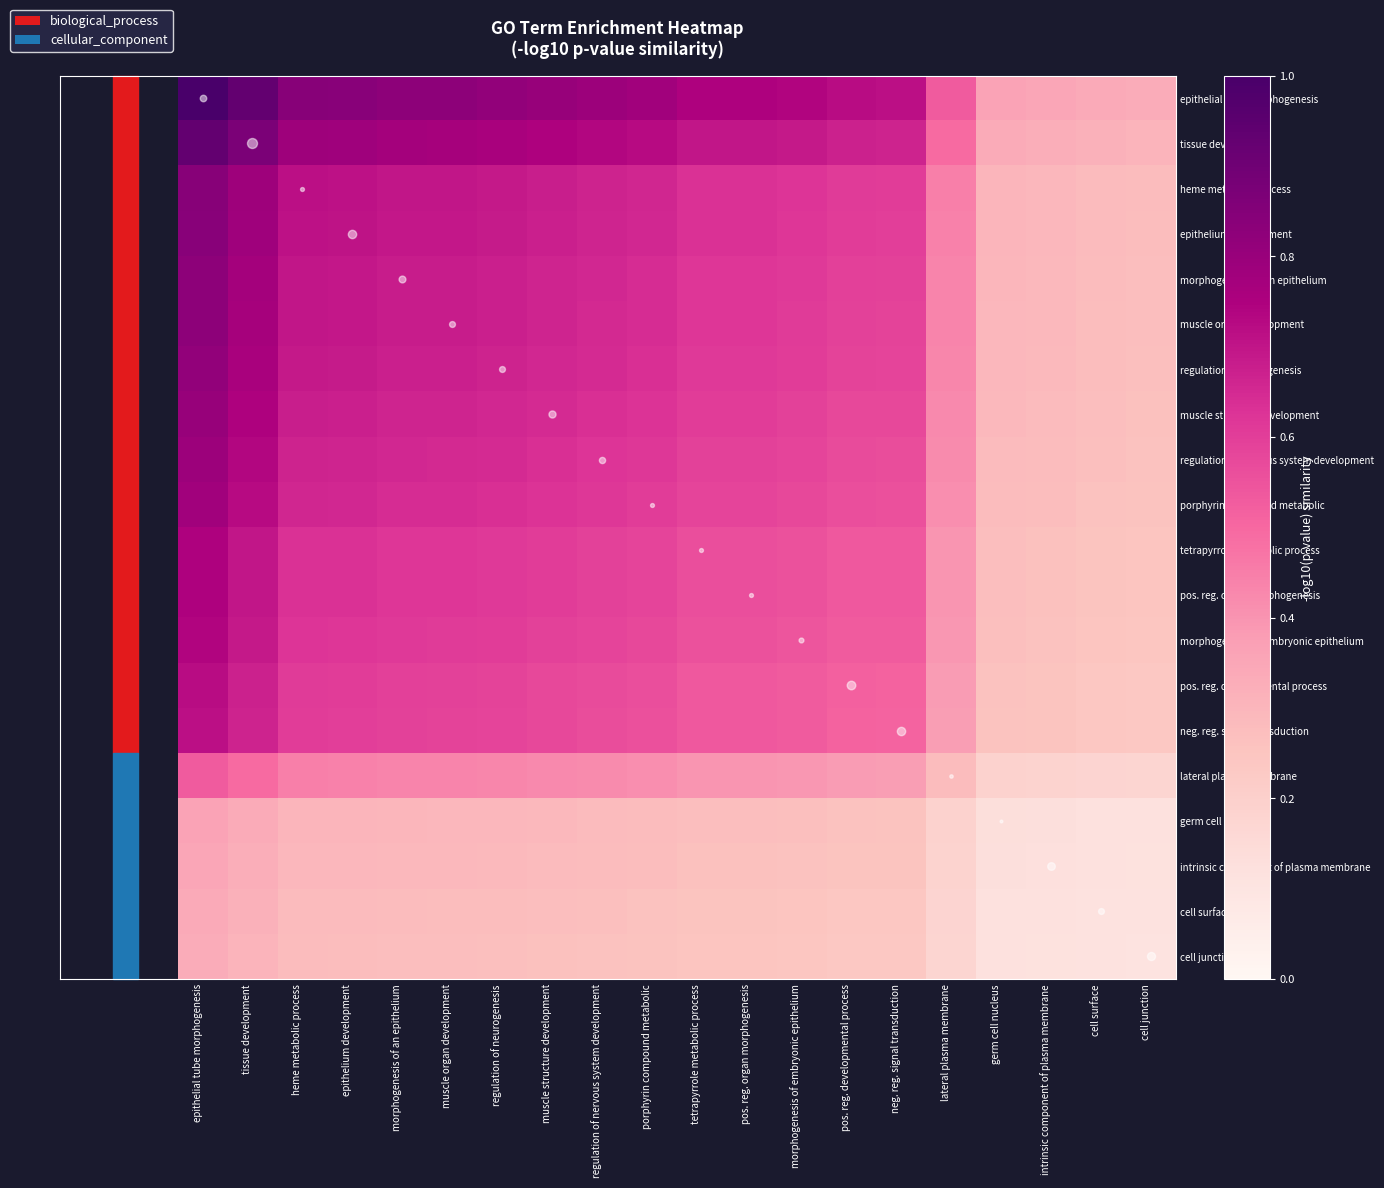

Reading left to right, transcribe all the data shown in this chart.

epithelial tube morphogenesis: epithelial tube morphogenesis=1.0	tissue development=0.9	heme metabolic process=0.8	epithelium development=0.8	morphogenesis of an epithelium=0.8	muscle organ development=0.8	regulation of neurogenesis=0.8	muscle structure development=0.8	regulation of nervous system development=0.8	porphyrin compound metabolic=0.8	tetrapyrrole metabolic process=0.7	pos. reg. organ morphogenesis=0.7	morphogenesis of embryonic epithelium=0.7	pos. reg. developmental process=0.7	neg. reg. signal transduction=0.7	lateral plasma membrane=0.5	germ cell nucleus=0.4	intrinsic component of plasma membrane=0.4	cell surface=0.3	cell junction=0.3
tissue development: epithelial tube morphogenesis=0.9	tissue development=0.9	heme metabolic process=0.8	epithelium development=0.8	morphogenesis of an epithelium=0.8	muscle organ development=0.8	regulation of neurogenesis=0.8	muscle structure development=0.7	regulation of nervous system development=0.7	porphyrin compound metabolic=0.7	tetrapyrrole metabolic process=0.7	pos. reg. organ morphogenesis=0.7	morphogenesis of embryonic epithelium=0.7	pos. reg. developmental process=0.7	neg. reg. signal transduction=0.7	lateral plasma membrane=0.5	germ cell nucleus=0.3	intrinsic component of plasma membrane=0.3	cell surface=0.3	cell junction=0.3
heme metabolic process: epithelial tube morphogenesis=0.8	tissue development=0.8	heme metabolic process=0.7	epithelium development=0.7	morphogenesis of an epithelium=0.7	muscle organ development=0.7	regulation of neurogenesis=0.7	muscle structure development=0.7	regulation of nervous system development=0.7	porphyrin compound metabolic=0.7	tetrapyrrole metabolic process=0.6	pos. reg. organ morphogenesis=0.6	morphogenesis of embryonic epithelium=0.6	pos. reg. developmental process=0.6	neg. reg. signal transduction=0.6	lateral plasma membrane=0.4	germ cell nucleus=0.3	intrinsic component of plasma membrane=0.3	cell surface=0.3	cell junction=0.3
epithelium development: epithelial tube morphogenesis=0.8	tissue development=0.8	heme metabolic process=0.7	epithelium development=0.7	morphogenesis of an epithelium=0.7	muscle organ development=0.7	regulation of neurogenesis=0.7	muscle structure development=0.7	regulation of nervous system development=0.7	porphyrin compound metabolic=0.7	tetrapyrrole metabolic process=0.6	pos. reg. organ morphogenesis=0.6	morphogenesis of embryonic epithelium=0.6	pos. reg. developmental process=0.6	neg. reg. signal transduction=0.6	lateral plasma membrane=0.4	germ cell nucleus=0.3	intrinsic component of plasma membrane=0.3	cell surface=0.3	cell junction=0.3
morphogenesis of an epithelium: epithelial tube morphogenesis=0.8	tissue development=0.8	heme metabolic process=0.7	epithelium development=0.7	morphogenesis of an epithelium=0.7	muscle organ development=0.7	regulation of neurogenesis=0.7	muscle structure development=0.7	regulation of nervous system development=0.7	porphyrin compound metabolic=0.6	tetrapyrrole metabolic process=0.6	pos. reg. organ morphogenesis=0.6	morphogenesis of embryonic epithelium=0.6	pos. reg. developmental process=0.6	neg. reg. signal transduction=0.6	lateral plasma membrane=0.4	germ cell nucleus=0.3	intrinsic component of plasma membrane=0.3	cell surface=0.3	cell junction=0.3
muscle organ development: epithelial tube morphogenesis=0.8	tissue development=0.8	heme metabolic process=0.7	epithelium development=0.7	morphogenesis of an epithelium=0.7	muscle organ development=0.7	regulation of neurogenesis=0.7	muscle structure development=0.7	regulation of nervous system development=0.7	porphyrin compound metabolic=0.6	tetrapyrrole metabolic process=0.6	pos. reg. organ morphogenesis=0.6	morphogenesis of embryonic epithelium=0.6	pos. reg. developmental process=0.6	neg. reg. signal transduction=0.6	lateral plasma membrane=0.4	germ cell nucleus=0.3	intrinsic component of plasma membrane=0.3	cell surface=0.3	cell junction=0.3
regulation of neurogenesis: epithelial tube morphogenesis=0.8	tissue development=0.8	heme metabolic process=0.7	epithelium development=0.7	morphogenesis of an epithelium=0.7	muscle organ development=0.7	regulation of neurogenesis=0.7	muscle structure development=0.7	regulation of nervous system development=0.6	porphyrin compound metabolic=0.6	tetrapyrrole metabolic process=0.6	pos. reg. organ morphogenesis=0.6	morphogenesis of embryonic epithelium=0.6	pos. reg. developmental process=0.6	neg. reg. signal transduction=0.6	lateral plasma membrane=0.4	germ cell nucleus=0.3	intrinsic component of plasma membrane=0.3	cell surface=0.3	cell junction=0.3
muscle structure development: epithelial tube morphogenesis=0.8	tissue development=0.7	heme metabolic process=0.7	epithelium development=0.7	morphogenesis of an epithelium=0.7	muscle organ development=0.7	regulation of neurogenesis=0.7	muscle structure development=0.6	regulation of nervous system development=0.6	porphyrin compound metabolic=0.6	tetrapyrrole metabolic process=0.6	pos. reg. organ morphogenesis=0.6	morphogenesis of embryonic epithelium=0.6	pos. reg. developmental process=0.6	neg. reg. signal transduction=0.6	lateral plasma membrane=0.4	germ cell nucleus=0.3	intrinsic component of plasma membrane=0.3	cell surface=0.3	cell junction=0.3
regulation of nervous system development: epithelial tube morphogenesis=0.8	tissue development=0.7	heme metabolic process=0.7	epithelium development=0.7	morphogenesis of an epithelium=0.7	muscle organ development=0.7	regulation of neurogenesis=0.6	muscle structure development=0.6	regulation of nervous system development=0.6	porphyrin compound metabolic=0.6	tetrapyrrole metabolic process=0.6	pos. reg. organ morphogenesis=0.6	morphogenesis of embryonic epithelium=0.6	pos. reg. developmental process=0.6	neg. reg. signal transduction=0.6	lateral plasma membrane=0.4	germ cell nucleus=0.3	intrinsic component of plasma membrane=0.3	cell surface=0.3	cell junction=0.3
porphyrin compound metabolic: epithelial tube morphogenesis=0.8	tissue development=0.7	heme metabolic process=0.7	epithelium development=0.7	morphogenesis of an epithelium=0.6	muscle organ development=0.6	regulation of neurogenesis=0.6	muscle structure development=0.6	regulation of nervous system development=0.6	porphyrin compound metabolic=0.6	tetrapyrrole metabolic process=0.6	pos. reg. organ morphogenesis=0.6	morphogenesis of embryonic epithelium=0.6	pos. reg. developmental process=0.6	neg. reg. signal transduction=0.6	lateral plasma membrane=0.4	germ cell nucleus=0.3	intrinsic component of plasma membrane=0.3	cell surface=0.3	cell junction=0.3
tetrapyrrole metabolic process: epithelial tube morphogenesis=0.7	tissue development=0.7	heme metabolic process=0.6	epithelium development=0.6	morphogenesis of an epithelium=0.6	muscle organ development=0.6	regulation of neurogenesis=0.6	muscle structure development=0.6	regulation of nervous system development=0.6	porphyrin compound metabolic=0.6	tetrapyrrole metabolic process=0.6	pos. reg. organ morphogenesis=0.6	morphogenesis of embryonic epithelium=0.6	pos. reg. developmental process=0.5	neg. reg. signal transduction=0.5	lateral plasma membrane=0.4	germ cell nucleus=0.3	intrinsic component of plasma membrane=0.3	cell surface=0.3	cell junction=0.2
pos. reg. organ morphogenesis: epithelial tube morphogenesis=0.7	tissue development=0.7	heme metabolic process=0.6	epithelium development=0.6	morphogenesis of an epithelium=0.6	muscle organ development=0.6	regulation of neurogenesis=0.6	muscle structure development=0.6	regulation of nervous system development=0.6	porphyrin compound metabolic=0.6	tetrapyrrole metabolic process=0.6	pos. reg. organ morphogenesis=0.6	morphogenesis of embryonic epithelium=0.6	pos. reg. developmental process=0.5	neg. reg. signal transduction=0.5	lateral plasma membrane=0.4	germ cell nucleus=0.3	intrinsic component of plasma membrane=0.3	cell surface=0.3	cell junction=0.2
morphogenesis of embryonic epithelium: epithelial tube morphogenesis=0.7	tissue development=0.7	heme metabolic process=0.6	epithelium development=0.6	morphogenesis of an epithelium=0.6	muscle organ development=0.6	regulation of neurogenesis=0.6	muscle structure development=0.6	regulation of nervous system development=0.6	porphyrin compound metabolic=0.6	tetrapyrrole metabolic process=0.6	pos. reg. organ morphogenesis=0.6	morphogenesis of embryonic epithelium=0.5	pos. reg. developmental process=0.5	neg. reg. signal transduction=0.5	lateral plasma membrane=0.4	germ cell nucleus=0.3	intrinsic component of plasma membrane=0.3	cell surface=0.2	cell junction=0.2
pos. reg. developmental process: epithelial tube morphogenesis=0.7	tissue development=0.7	heme metabolic process=0.6	epithelium development=0.6	morphogenesis of an epithelium=0.6	muscle organ development=0.6	regulation of neurogenesis=0.6	muscle structure development=0.6	regulation of nervous system development=0.6	porphyrin compound metabolic=0.6	tetrapyrrole metabolic process=0.5	pos. reg. organ morphogenesis=0.5	morphogenesis of embryonic epithelium=0.5	pos. reg. developmental process=0.5	neg. reg. signal transduction=0.5	lateral plasma membrane=0.4	germ cell nucleus=0.3	intrinsic component of plasma membrane=0.3	cell surface=0.2	cell junction=0.2
neg. reg. signal transduction: epithelial tube morphogenesis=0.7	tissue development=0.7	heme metabolic process=0.6	epithelium development=0.6	morphogenesis of an epithelium=0.6	muscle organ development=0.6	regulation of neurogenesis=0.6	muscle structure development=0.6	regulation of nervous system development=0.6	porphyrin compound metabolic=0.6	tetrapyrrole metabolic process=0.5	pos. reg. organ morphogenesis=0.5	morphogenesis of embryonic epithelium=0.5	pos. reg. developmental process=0.5	neg. reg. signal transduction=0.5	lateral plasma membrane=0.4	germ cell nucleus=0.3	intrinsic component of plasma membrane=0.3	cell surface=0.2	cell junction=0.2
lateral plasma membrane: epithelial tube morphogenesis=0.5	tissue development=0.5	heme metabolic process=0.4	epithelium development=0.4	morphogenesis of an epithelium=0.4	muscle organ development=0.4	regulation of neurogenesis=0.4	muscle structure development=0.4	regulation of nervous system development=0.4	porphyrin compound metabolic=0.4	tetrapyrrole metabolic process=0.4	pos. reg. organ morphogenesis=0.4	morphogenesis of embryonic epithelium=0.4	pos. reg. developmental process=0.4	neg. reg. signal transduction=0.4	lateral plasma membrane=0.3	germ cell nucleus=0.2	intrinsic component of plasma membrane=0.2	cell surface=0.2	cell junction=0.2
germ cell nucleus: epithelial tube morphogenesis=0.4	tissue development=0.3	heme metabolic process=0.3	epithelium development=0.3	morphogenesis of an epithelium=0.3	muscle organ development=0.3	regulation of neurogenesis=0.3	muscle structure development=0.3	regulation of nervous system development=0.3	porphyrin compound metabolic=0.3	tetrapyrrole metabolic process=0.3	pos. reg. organ morphogenesis=0.3	morphogenesis of embryonic epithelium=0.3	pos. reg. developmental process=0.3	neg. reg. signal transduction=0.3	lateral plasma membrane=0.2	germ cell nucleus=0.1	intrinsic component of plasma membrane=0.1	cell surface=0.1	cell junction=0.1
intrinsic component of plasma membrane: epithelial tube morphogenesis=0.4	tissue development=0.3	heme metabolic process=0.3	epithelium development=0.3	morphogenesis of an epithelium=0.3	muscle organ development=0.3	regulation of neurogenesis=0.3	muscle structure development=0.3	regulation of nervous system development=0.3	porphyrin compound metabolic=0.3	tetrapyrrole metabolic process=0.3	pos. reg. organ morphogenesis=0.3	morphogenesis of embryonic epithelium=0.3	pos. reg. developmental process=0.3	neg. reg. signal transduction=0.3	lateral plasma membrane=0.2	germ cell nucleus=0.1	intrinsic component of plasma membrane=0.1	cell surface=0.1	cell junction=0.1
cell surface: epithelial tube morphogenesis=0.3	tissue development=0.3	heme metabolic process=0.3	epithelium development=0.3	morphogenesis of an epithelium=0.3	muscle organ development=0.3	regulation of neurogenesis=0.3	muscle structure development=0.3	regulation of nervous system development=0.3	porphyrin compound metabolic=0.3	tetrapyrrole metabolic process=0.3	pos. reg. organ morphogenesis=0.3	morphogenesis of embryonic epithelium=0.2	pos. reg. developmental process=0.2	neg. reg. signal transduction=0.2	lateral plasma membrane=0.2	germ cell nucleus=0.1	intrinsic component of plasma membrane=0.1	cell surface=0.1	cell junction=0.1
cell junction: epithelial tube morphogenesis=0.3	tissue development=0.3	heme metabolic process=0.3	epithelium development=0.3	morphogenesis of an epithelium=0.3	muscle organ development=0.3	regulation of neurogenesis=0.3	muscle structure development=0.3	regulation of nervous system development=0.3	porphyrin compound metabolic=0.3	tetrapyrrole metabolic process=0.2	pos. reg. organ morphogenesis=0.2	morphogenesis of embryonic epithelium=0.2	pos. reg. developmental process=0.2	neg. reg. signal transduction=0.2	lateral plasma membrane=0.2	germ cell nucleus=0.1	intrinsic component of plasma membrane=0.1	cell surface=0.1	cell junction=0.1